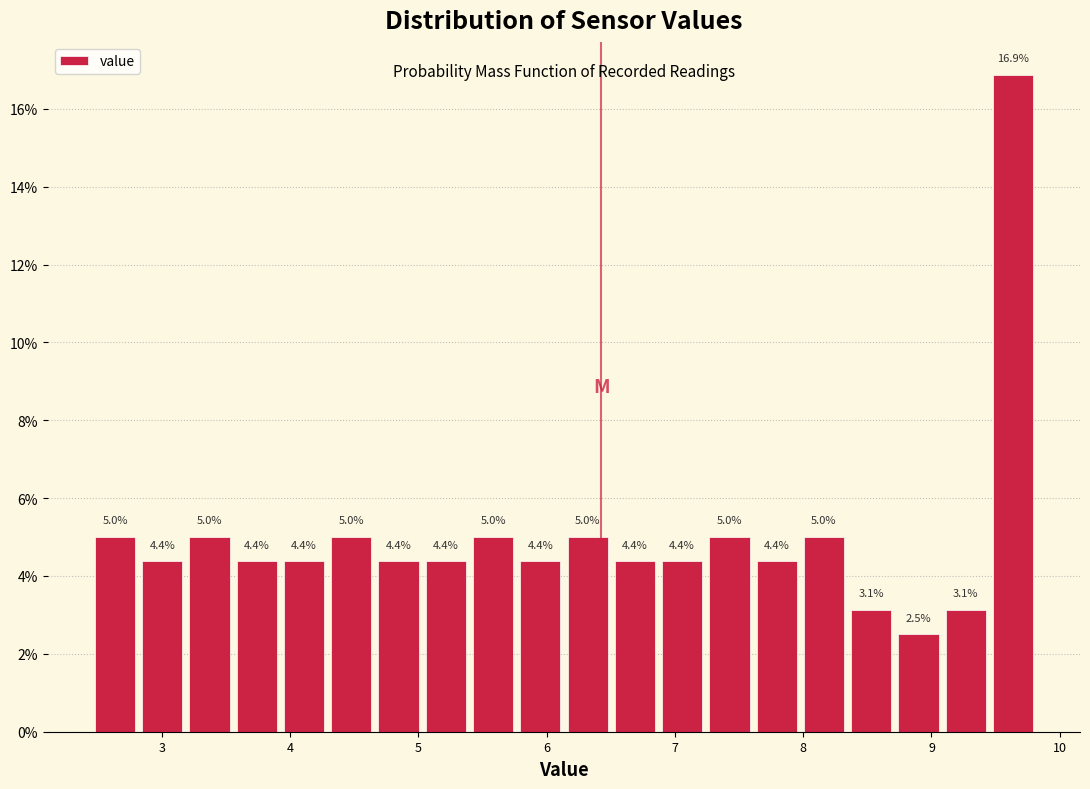

Read against the x-axis, roughly where is the centre of the tallest bar?

9.6